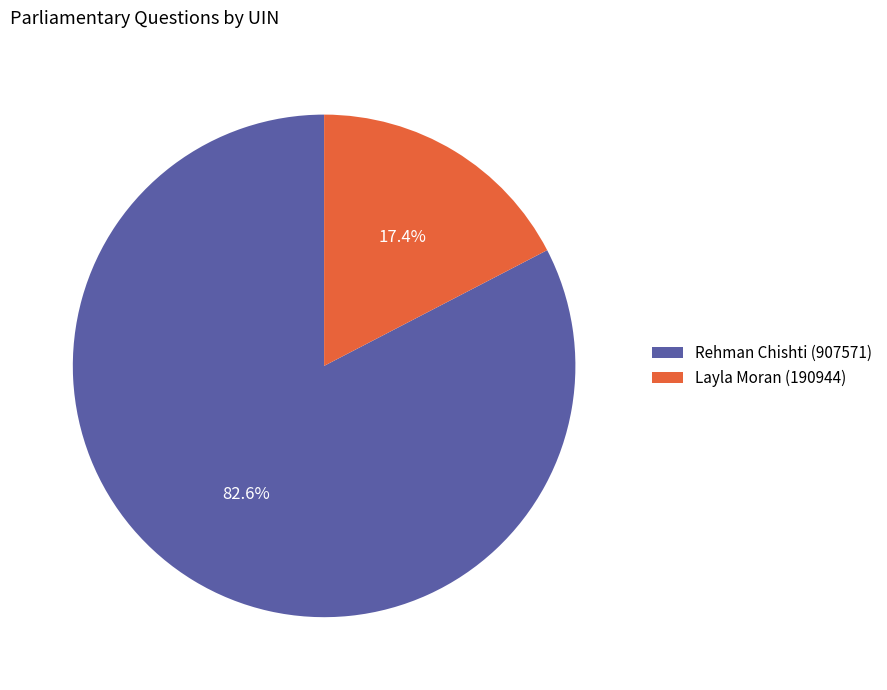

What is the largest slice in the pie chart?

Rehman Chishti (907571)